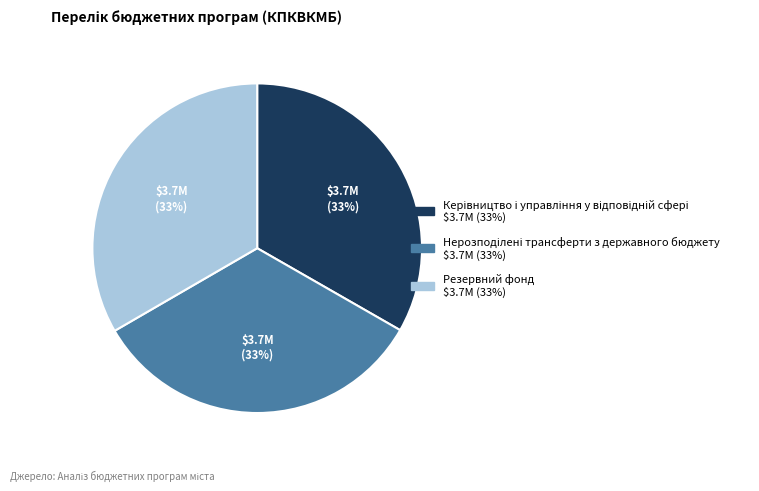

To the nearest percent, what is the average slice percentage?

33%